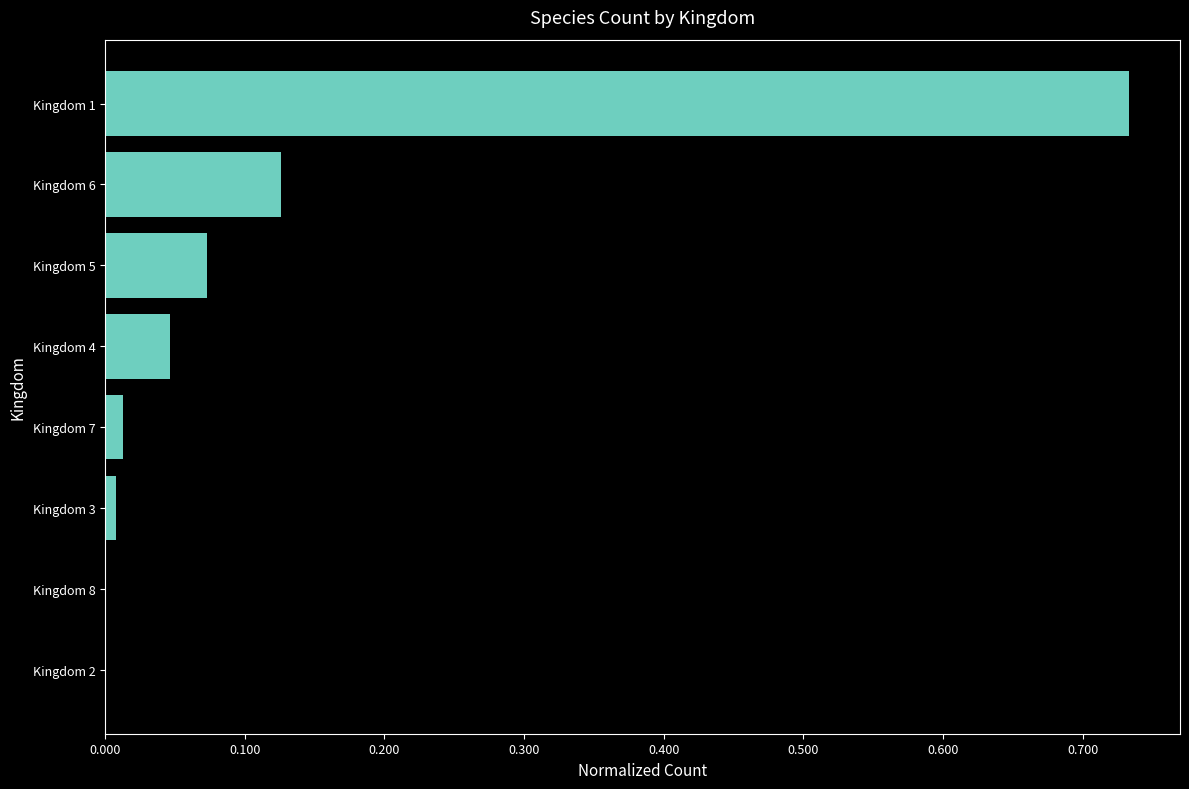

The value at Kingdom 6 is 0.2. True or false?

False